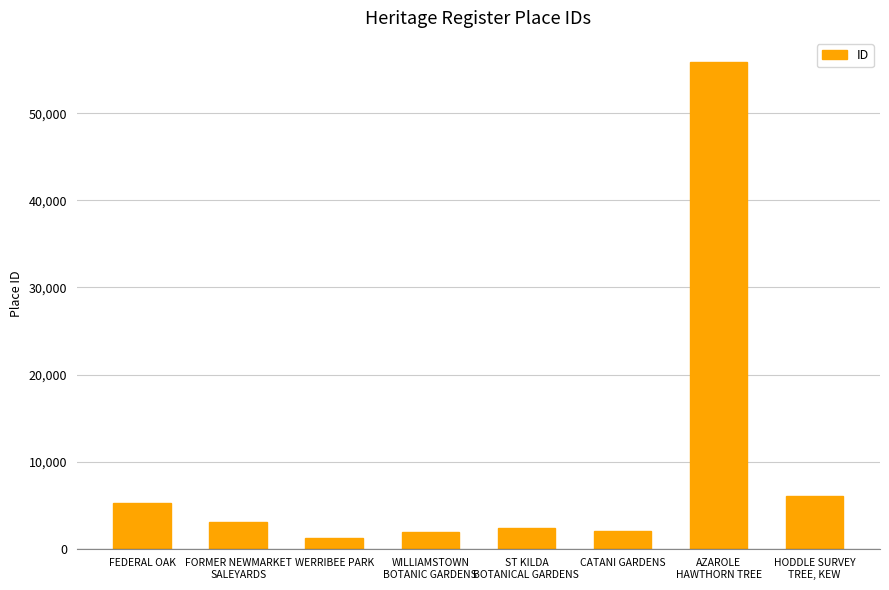

What is the ratio of the value at WILLIAMSTOWN
BOTANIC GARDENS to the value at FEDERAL OAK?

0.4